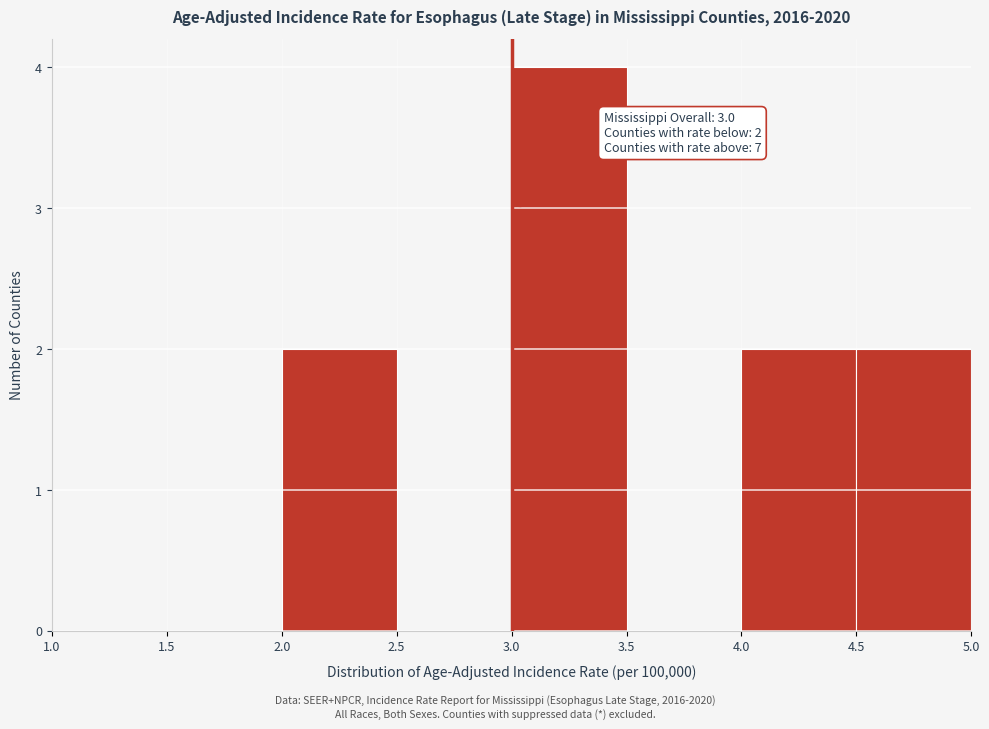

Which range on the x-axis has the tallest bar?

3.0 to 3.5